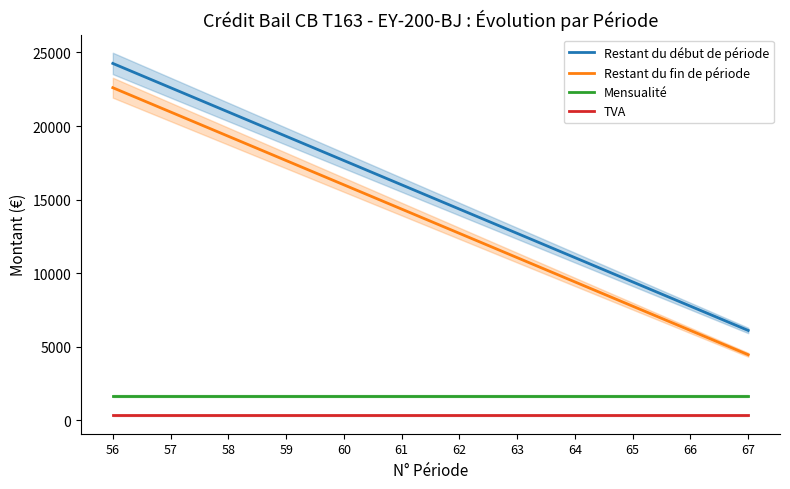

The value of TVA at 62 is 330. True or false?

True